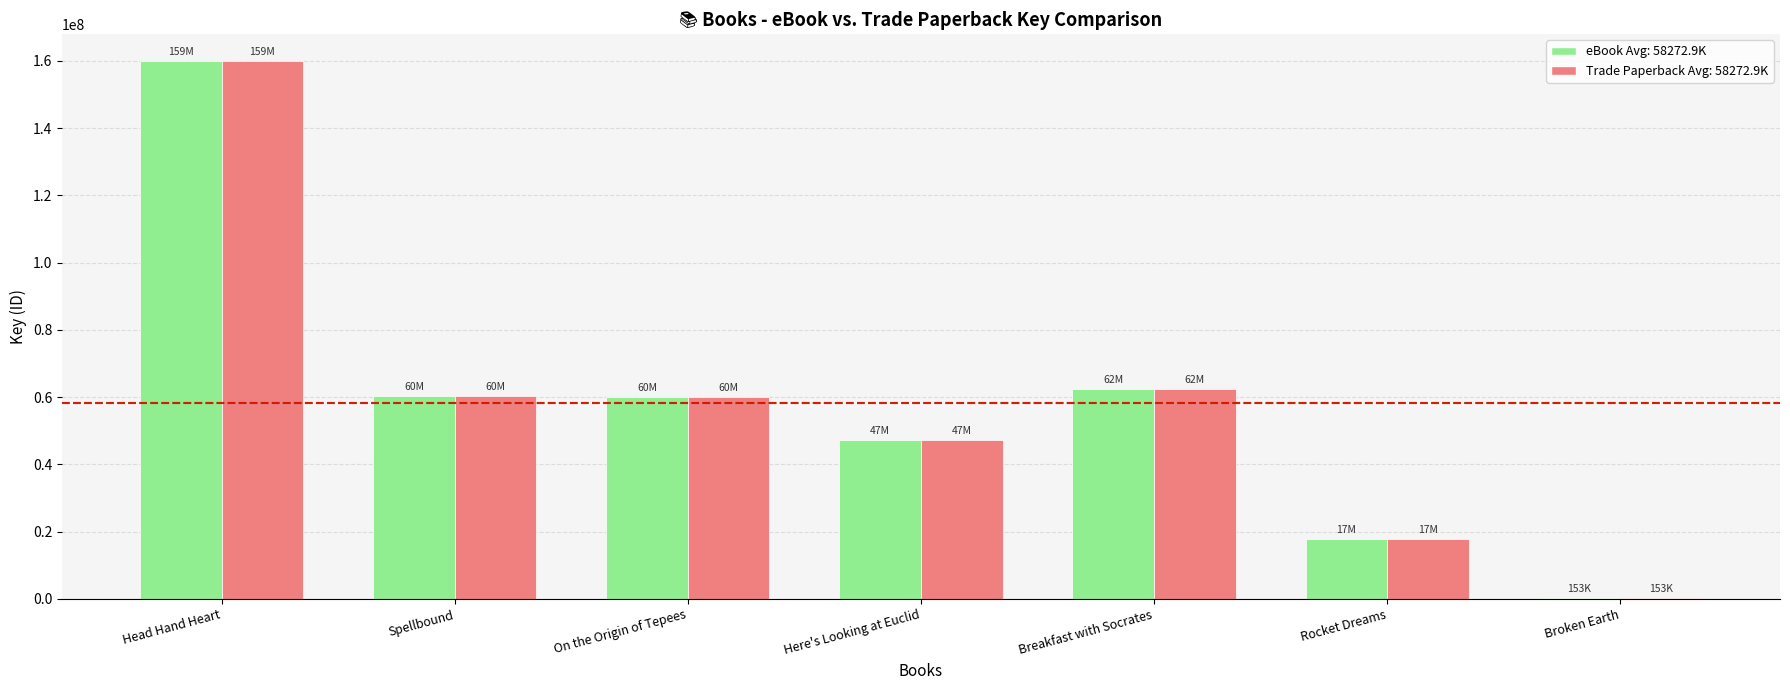

What is the maximum value shown in the chart?

159899169